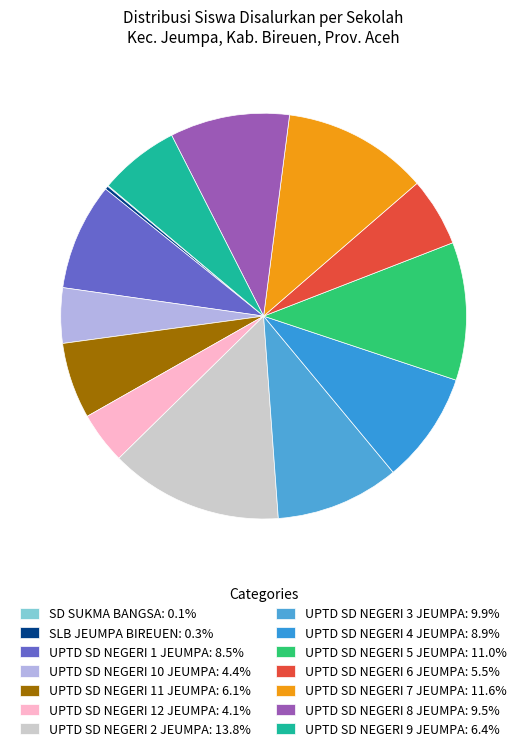

How many slices are in this pie chart?

14